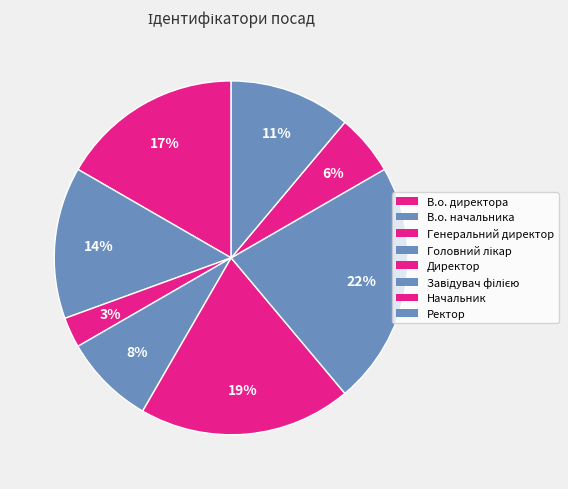

Rank the categories by value from highest to lowest.

Завідувач філією, Директор, В.о. директора, В.о. начальника, Ректор, Головний лікар, Начальник, Генеральний директор